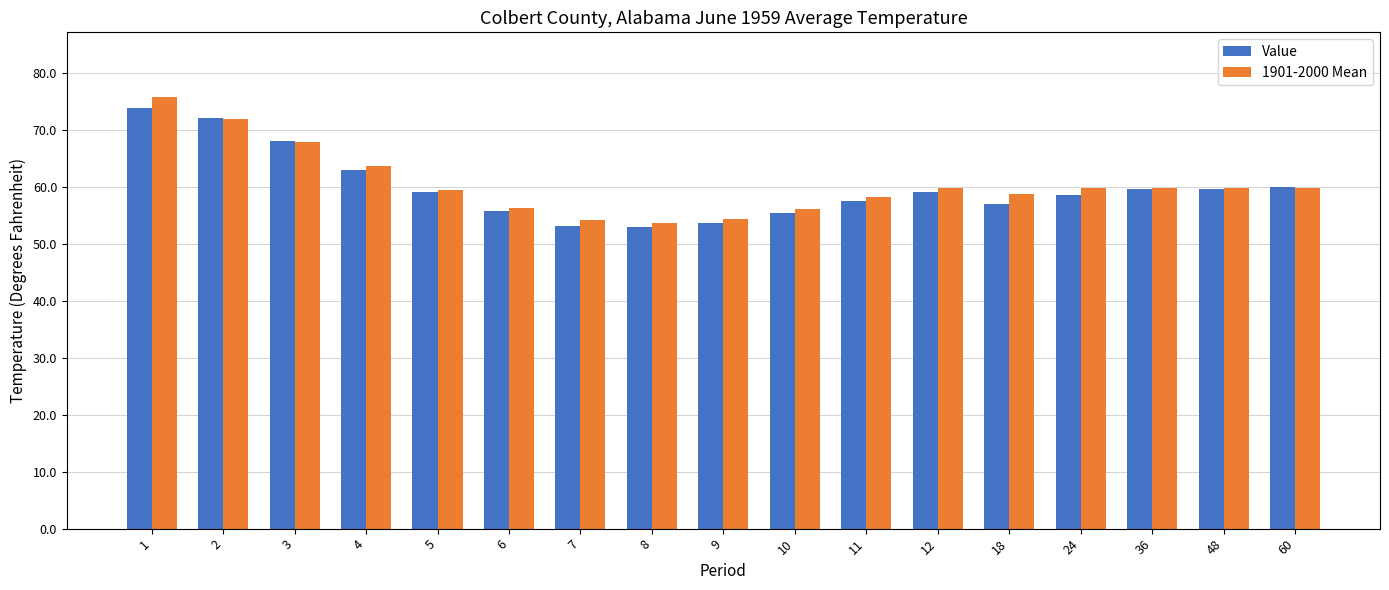

Are the bars grouped side by side (vs. stacked)?

Yes